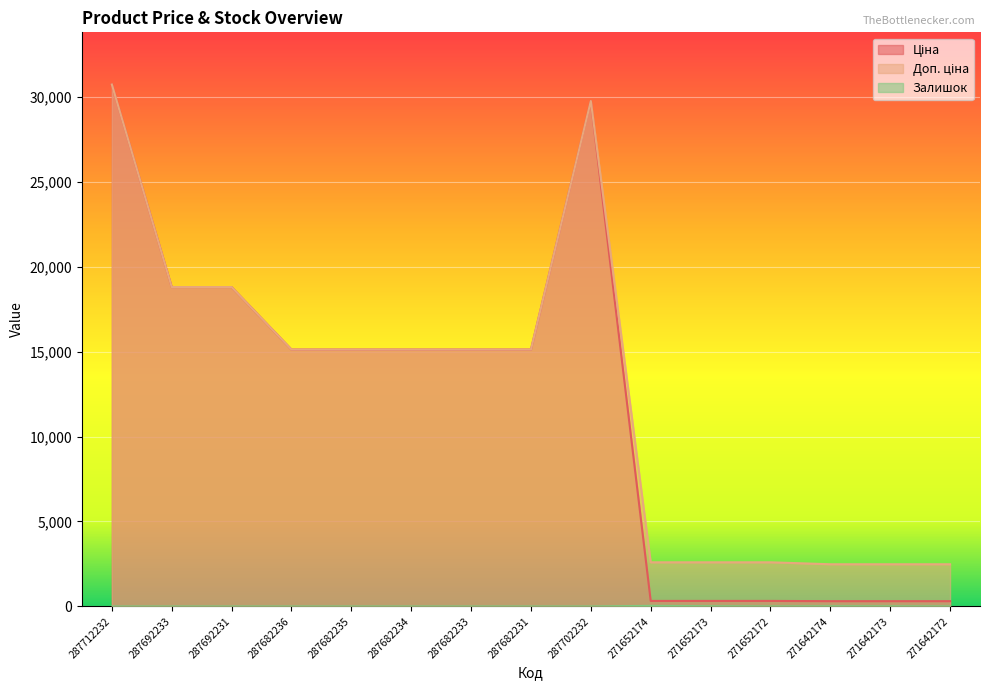

What is the sum of all Ціна values?

175563.3